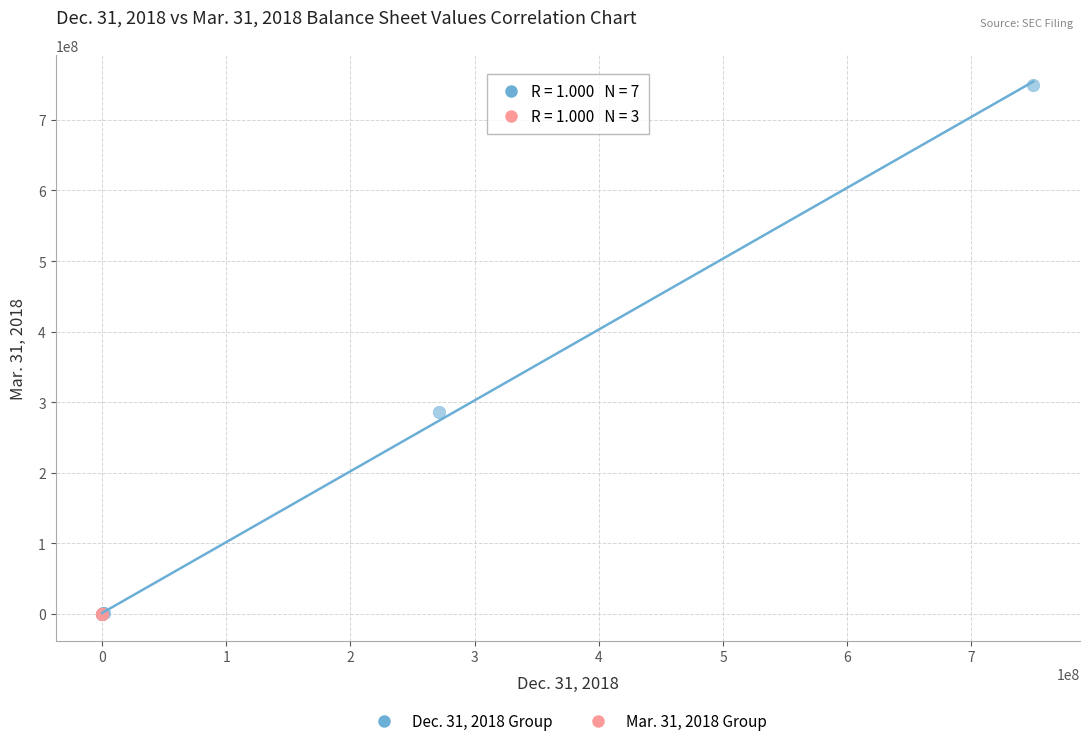

Which series has the largest Y range (max minus min)?

Dec. 31, 2018 Group